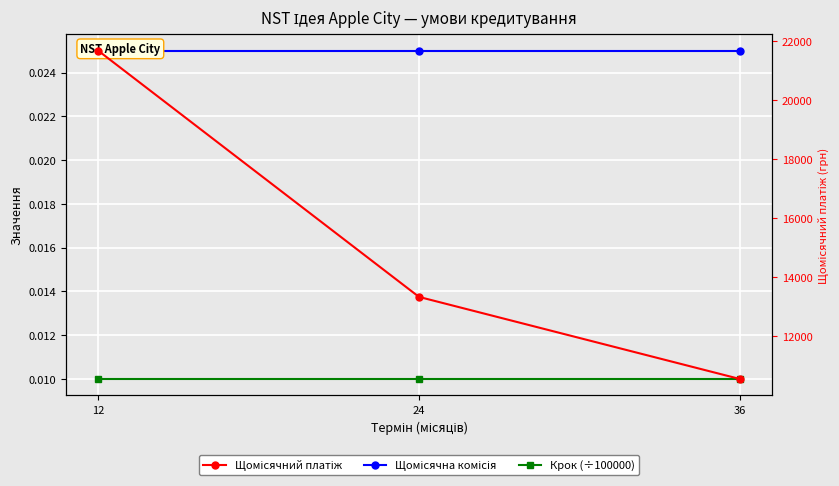

Between 24 and 12, which is larger?

24